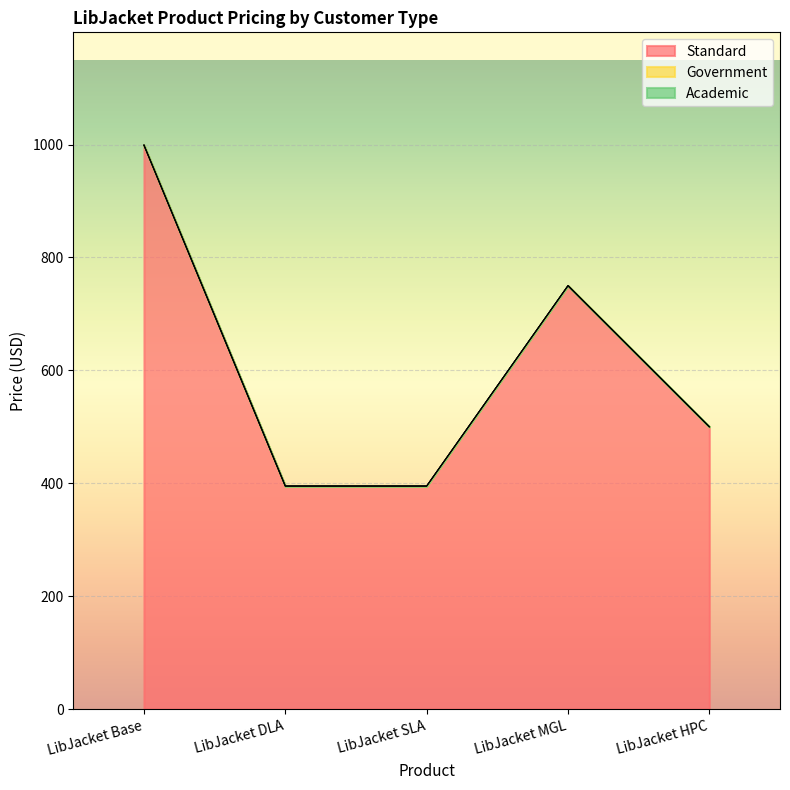

What is the difference between the maximum and minimum values in the Standard series?

604